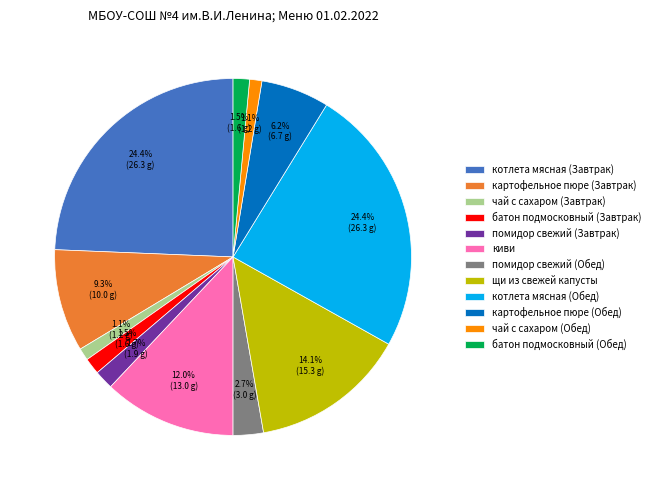

What percentage do котлета мясная (Обед) and чай с сахаром (Завтрак) together represent?

25.5%